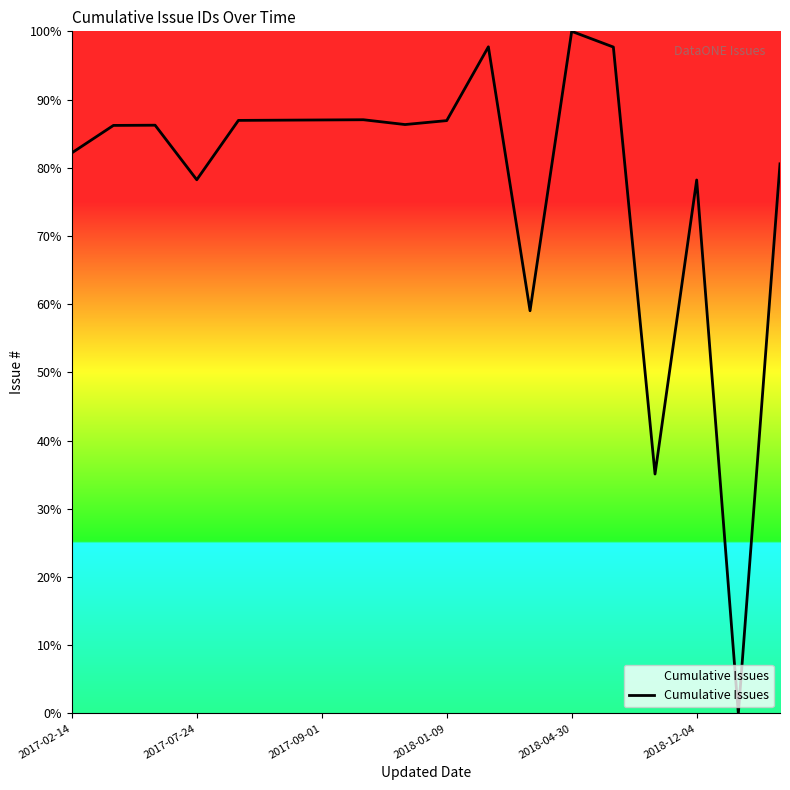

What is the difference between the maximum and minimum values?

100.0